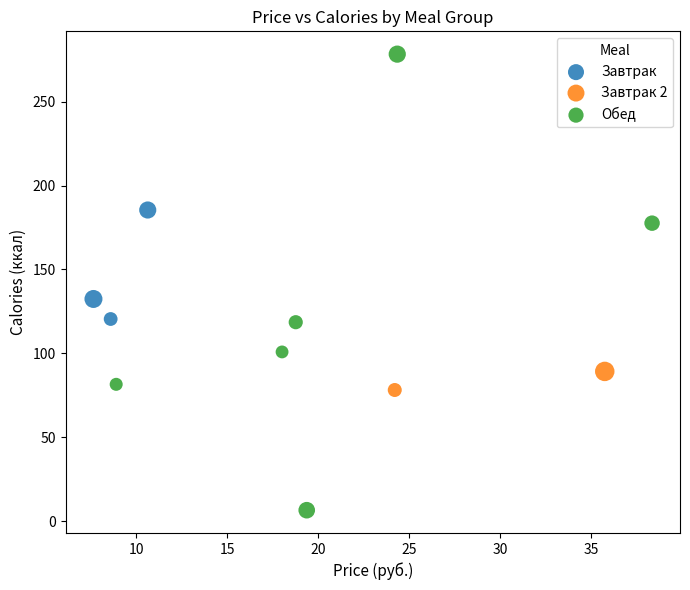

What are all the series names shown in the legend?

Завтрак, Завтрак 2, Обед